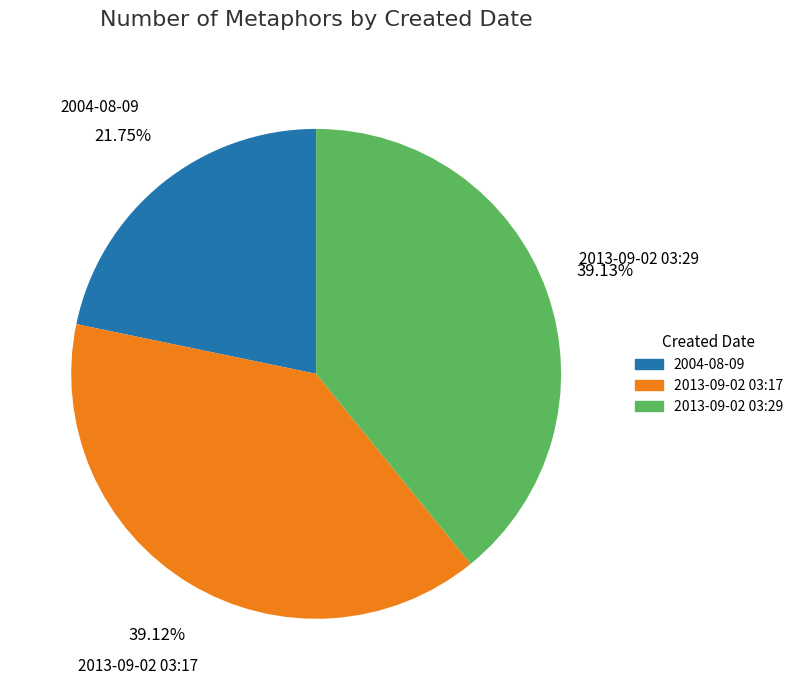

The 2004-08-09 slice represents 22% of the pie. True or false?

True